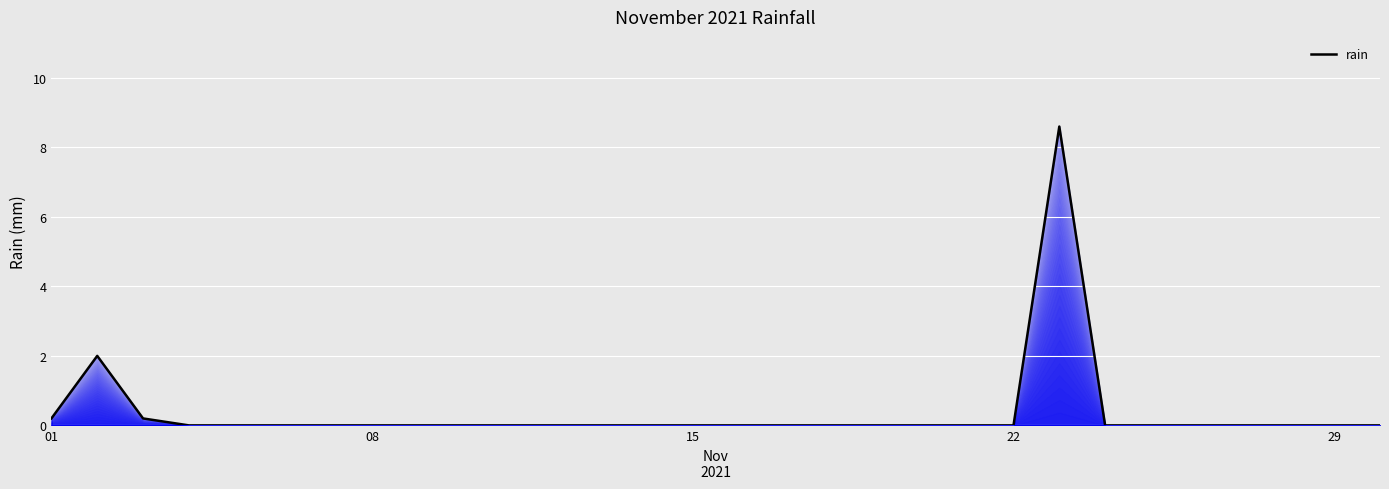

What is the greatest value displayed?

8.6